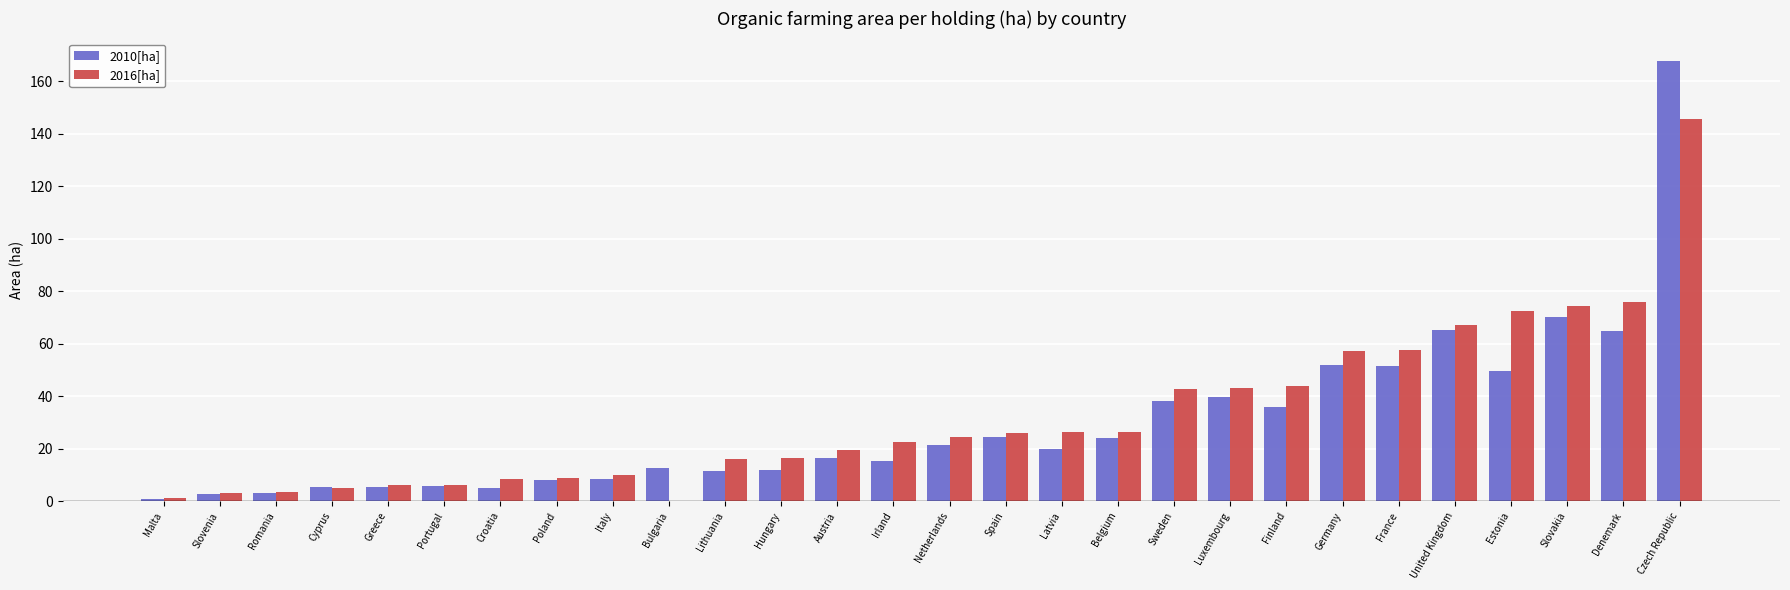

What is the difference between the second highest and second lowest values in the 2010[ha] series?

67.4